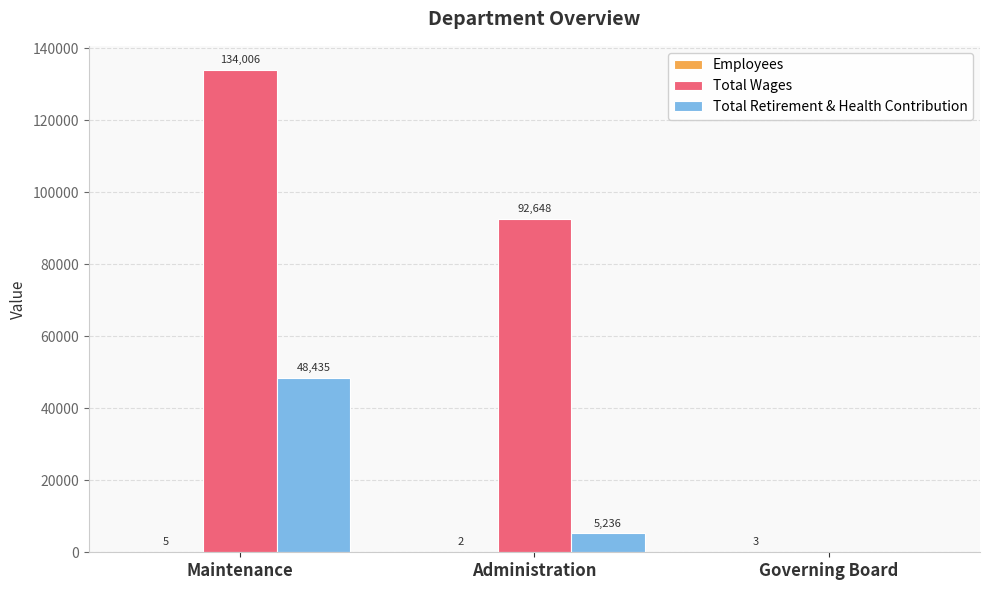

Where does the Total Retirement & Health Contribution series first go above 5236?

Maintenance